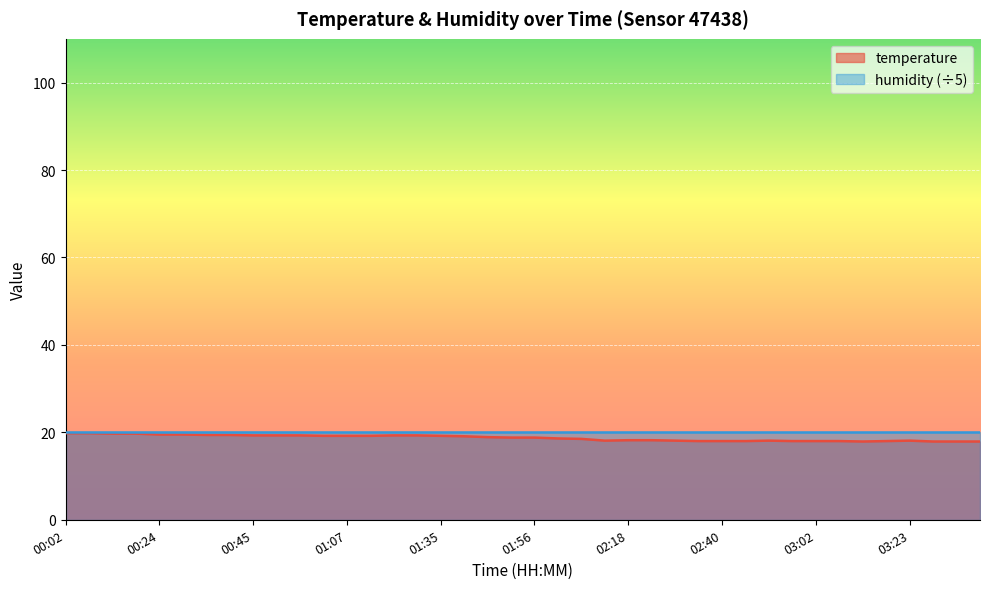

Is it true that the value at 02:56 is 18.0?

True